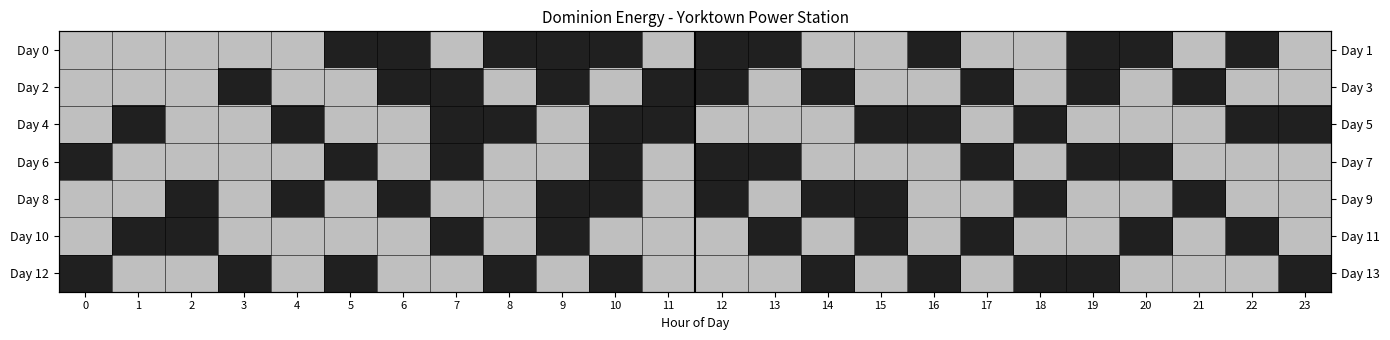

What is the minimum value shown in the chart?

0.4